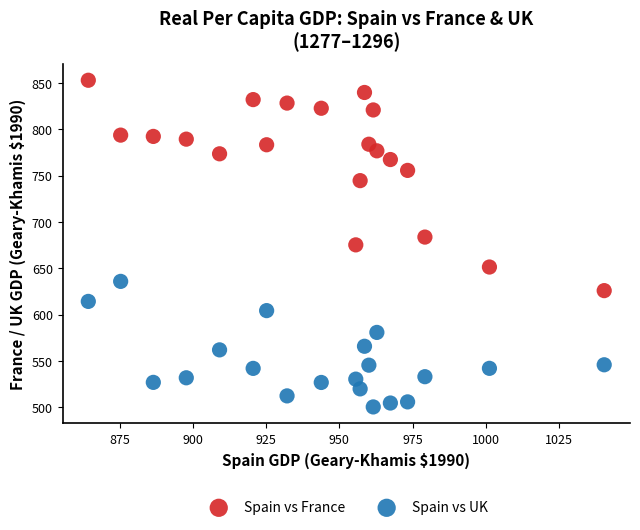

Which series reaches the minimum Y coordinate?

Spain vs UK